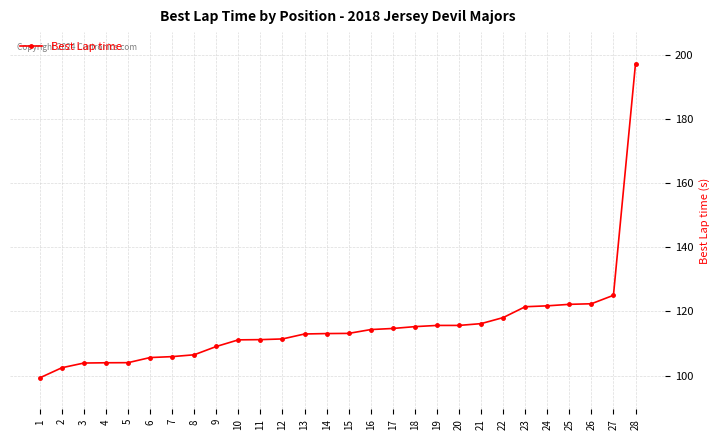

True or false: the data shows 116.2 at 21.

True